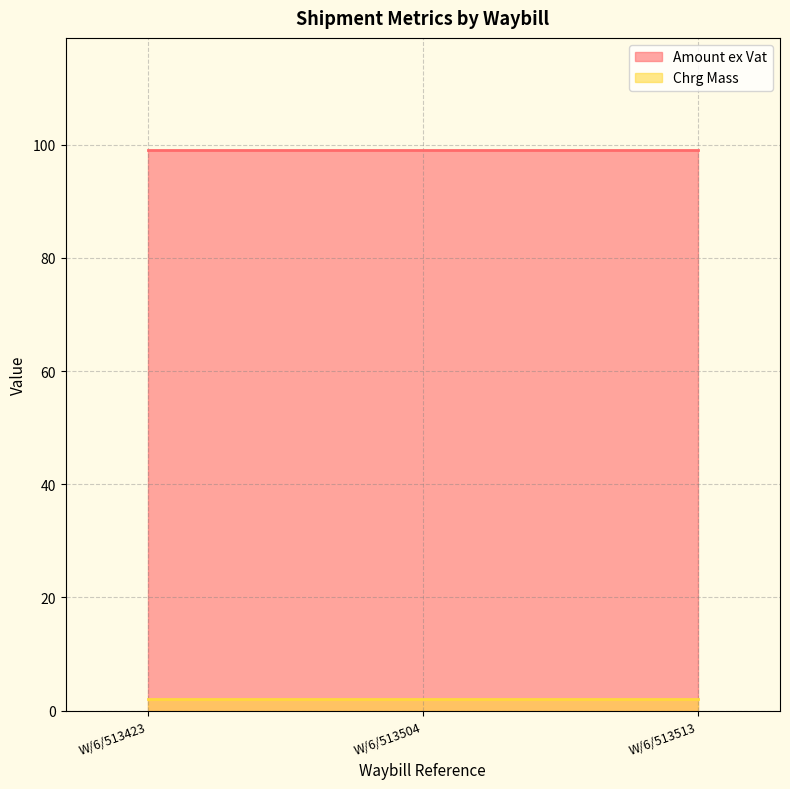

Reading right to left, extract all data points from this chart.

Amount ex Vat: 99.0	99.0	99.0
Chrg Mass: 2.0	2.0	2.0